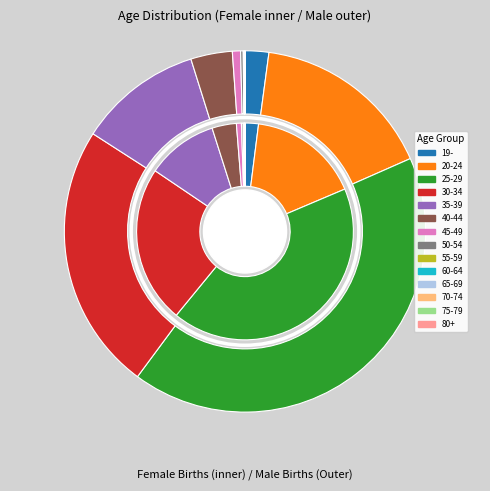

Which slice is the smallest?

70-74